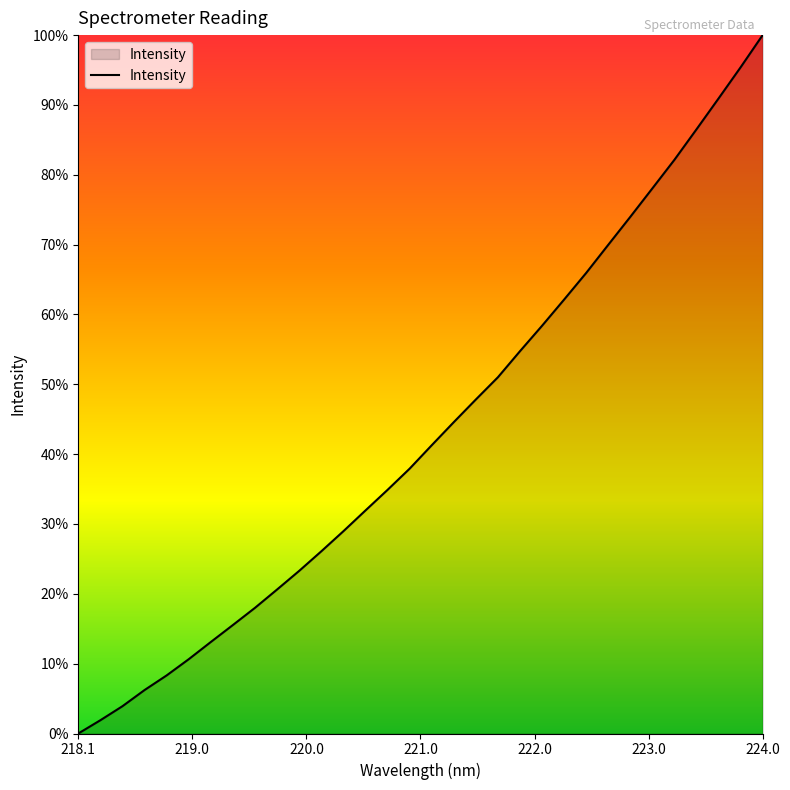

Does the chart display data point markers on the line(s)?

No